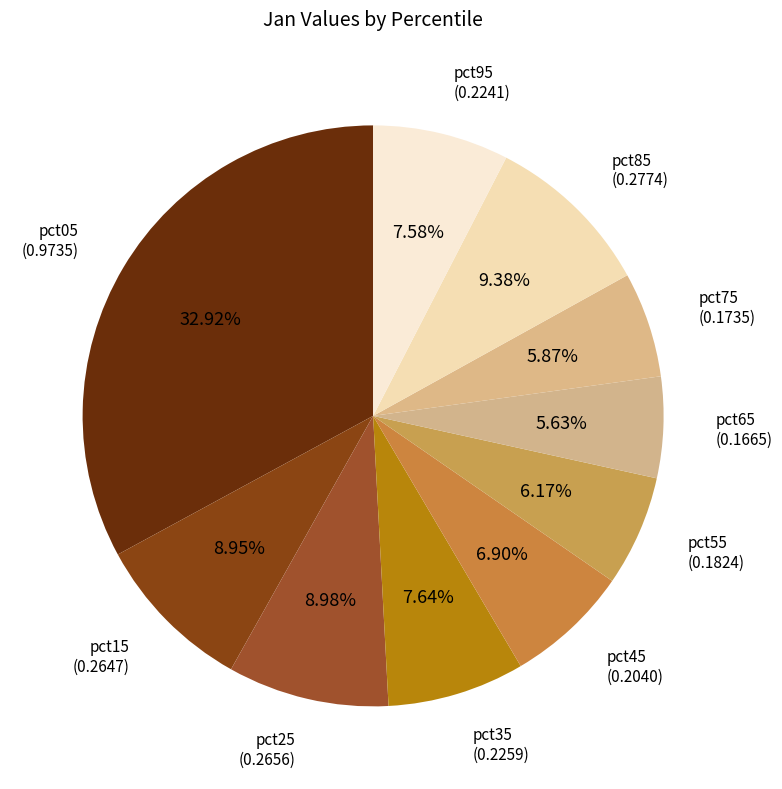

The pct85 slice represents 9% of the pie. True or false?

True